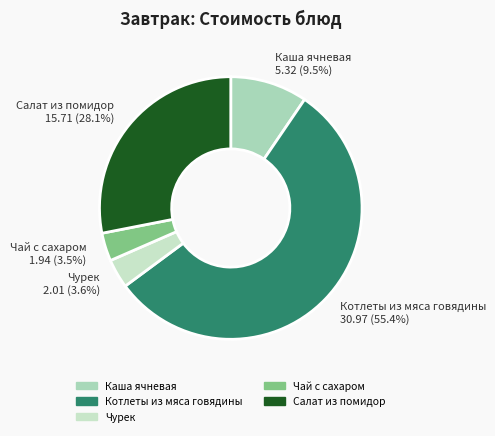

How many segments does this pie chart have?

5